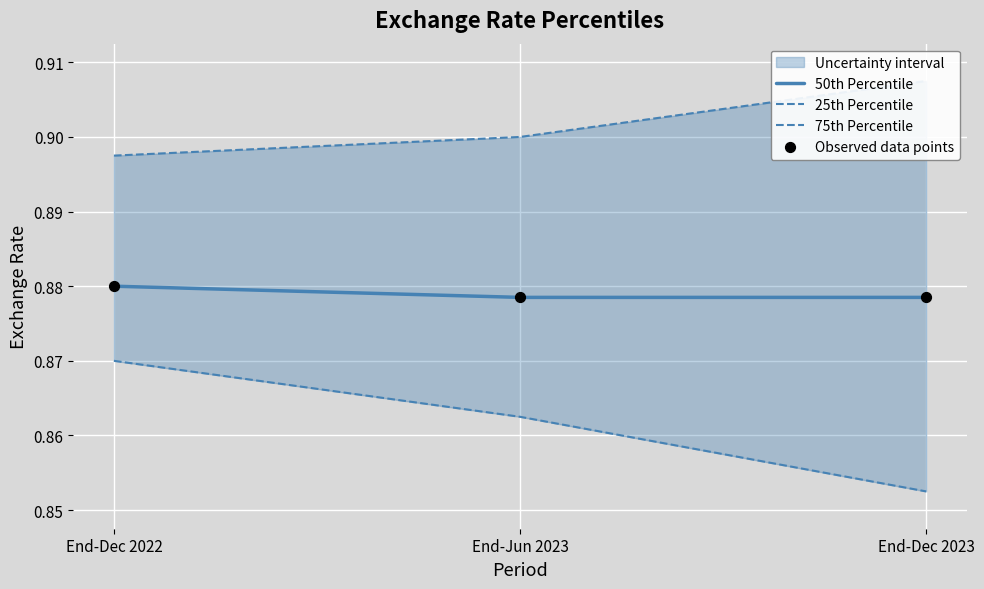

Which series reaches the minimum Y coordinate?

25th Percentile